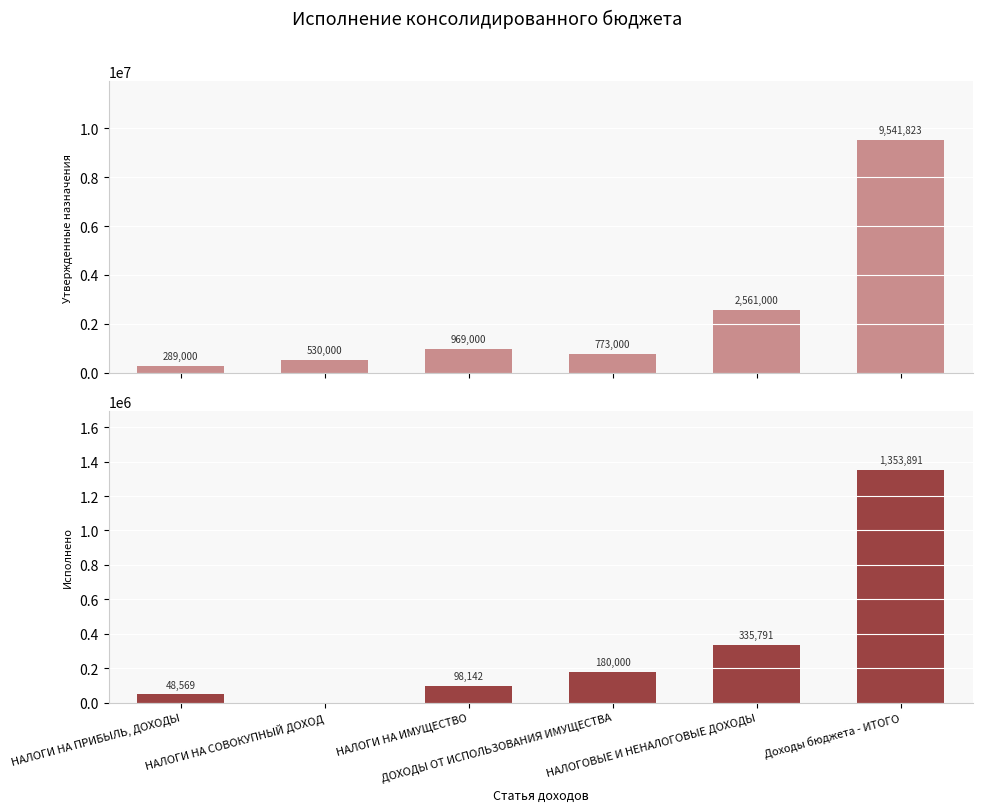

What are all the series names shown in the legend?

Утвержденные назначения, Исполнено